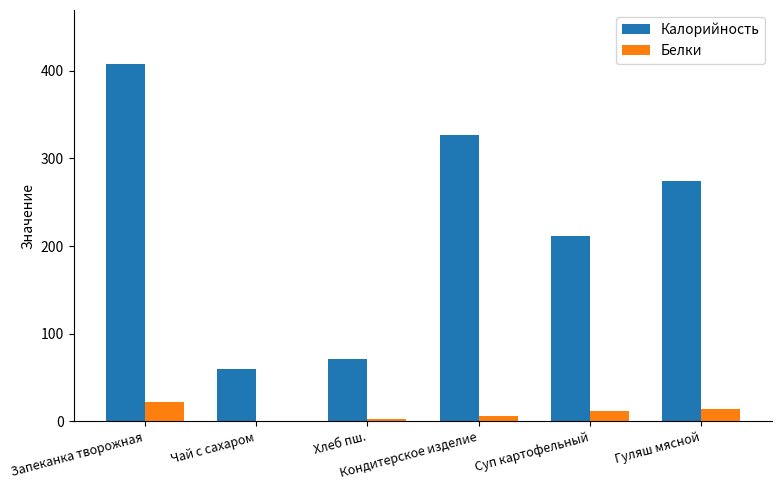

What is the total value across all series at Кондитерское изделие?

333.6